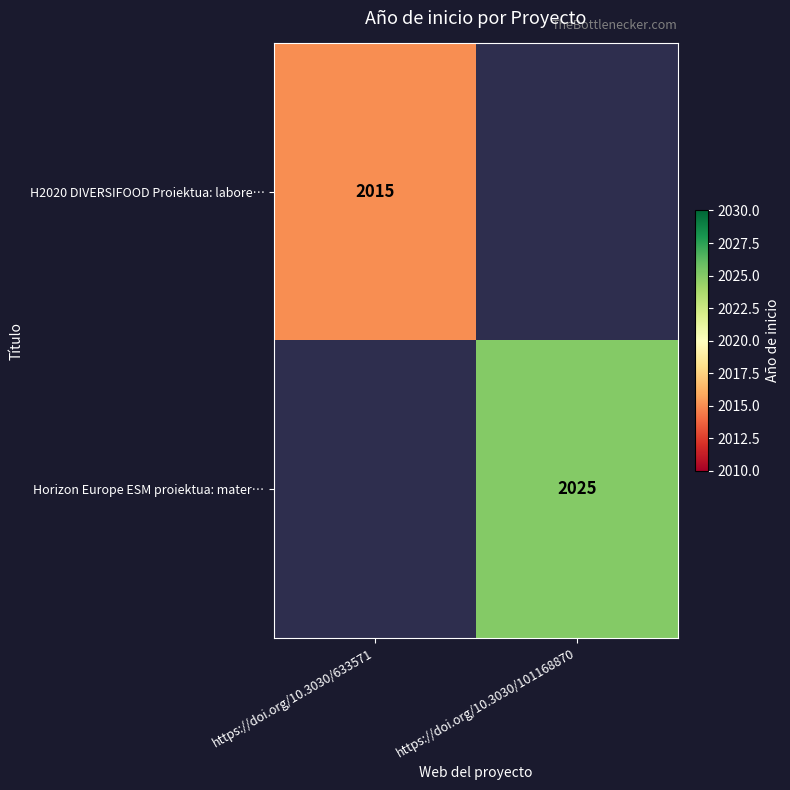

Count the number of categories in the chart.

2